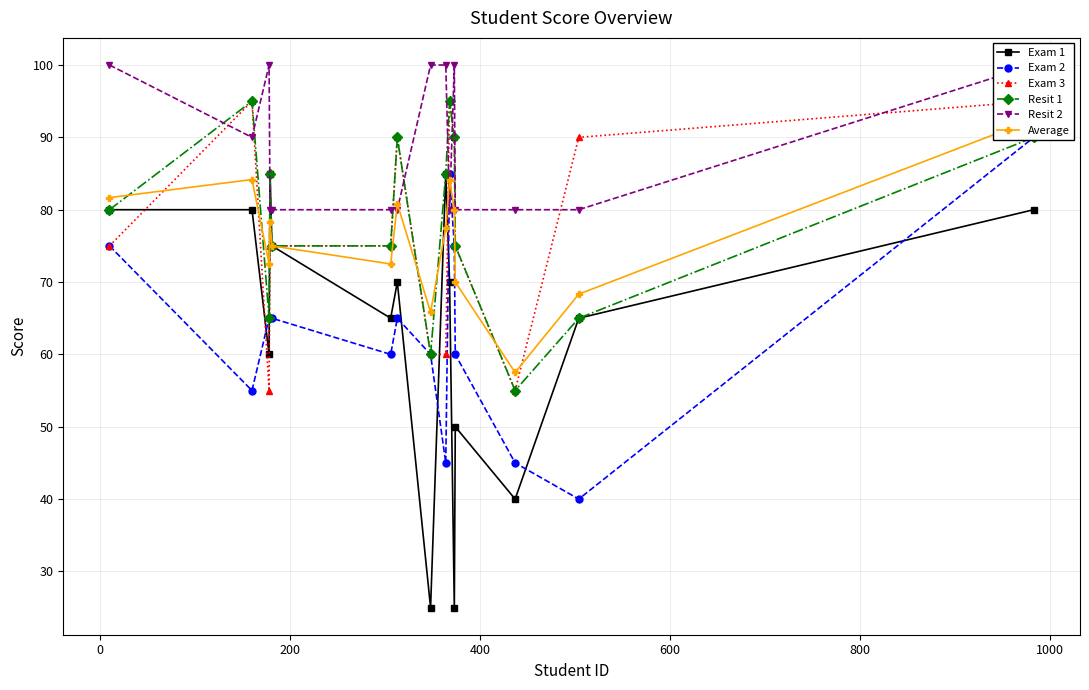

True or false: Resit 1 has more than 0 interior local peaks.

True